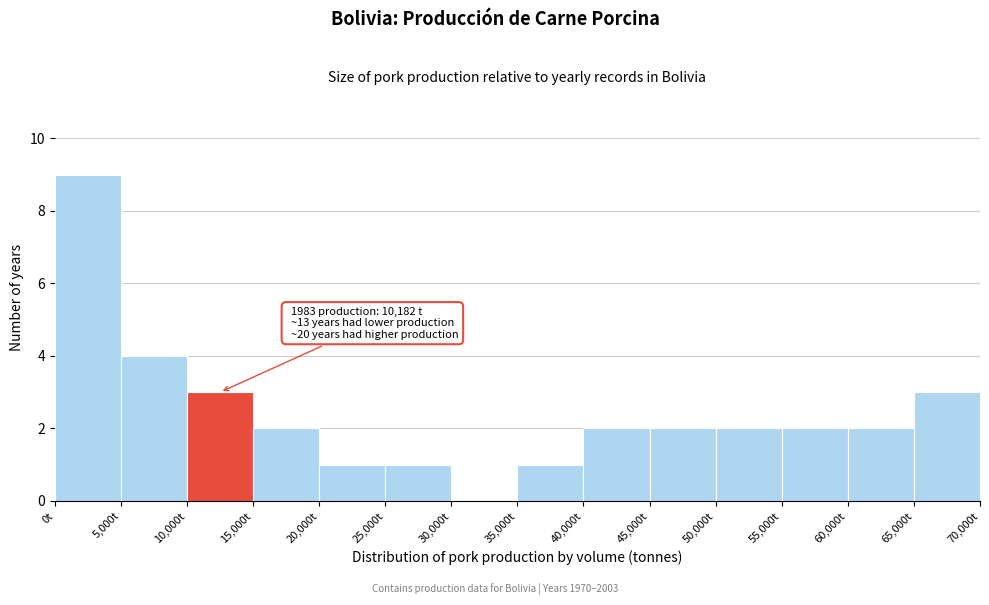

Which range on the x-axis has the tallest bar?

0 to 5000